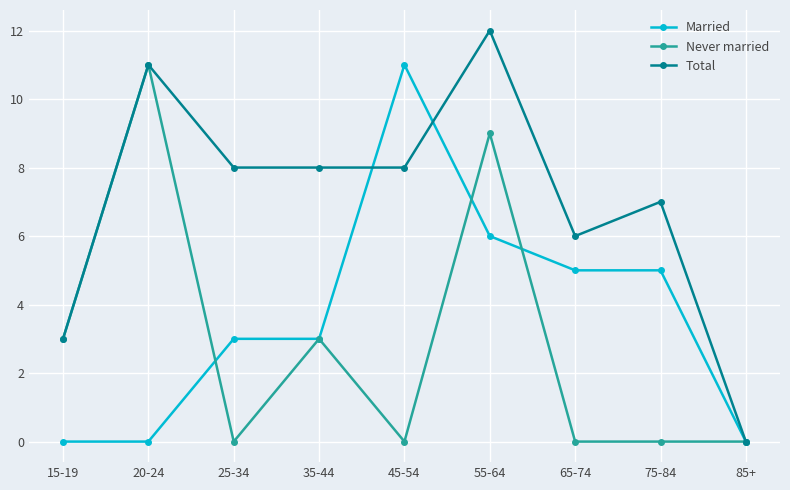

How many series are shown in this chart?

3